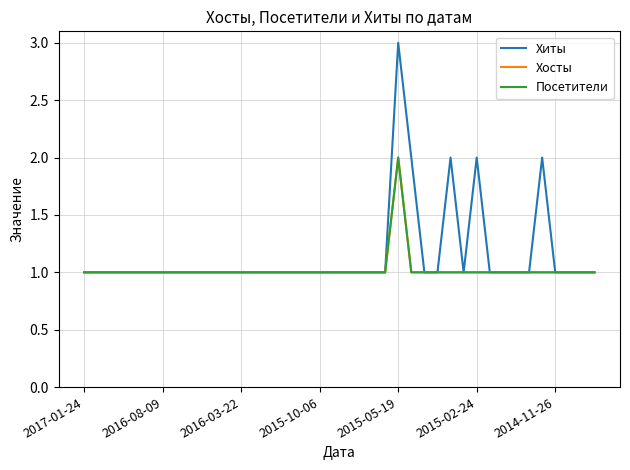

How many interior local valleys does the Хиты series have?

1